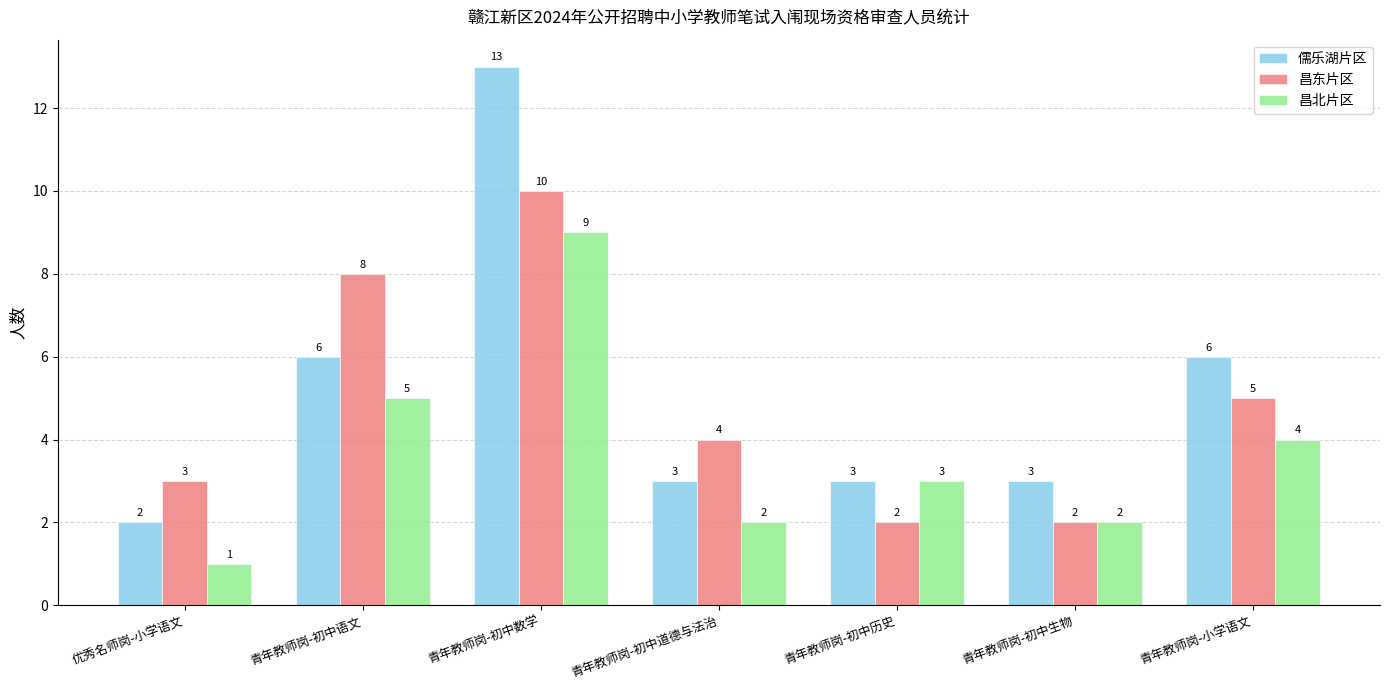

What is the spread (max minus min) of values at 青年教师岗-初中历史?

1